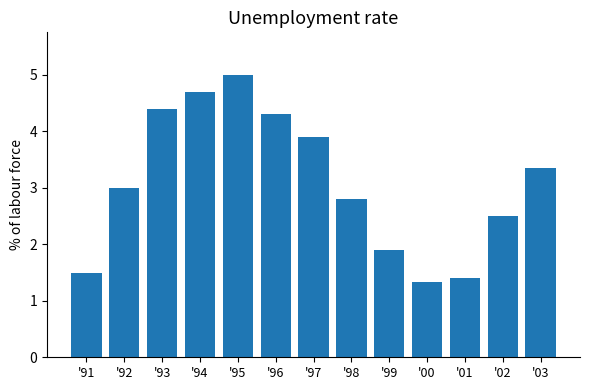

What is the greatest value displayed?

5.0